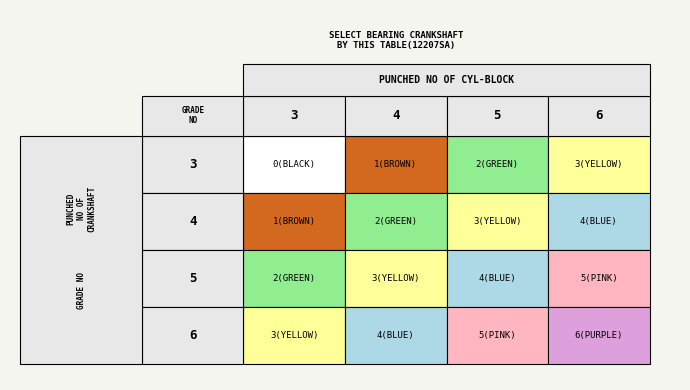

How many data points in 3 are less than 2?

2